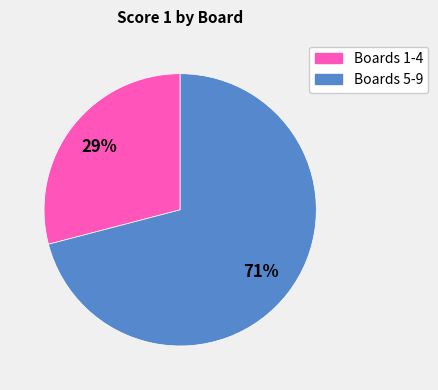

To the nearest percent, what is the difference between the largest and smallest slice percentages?

42%